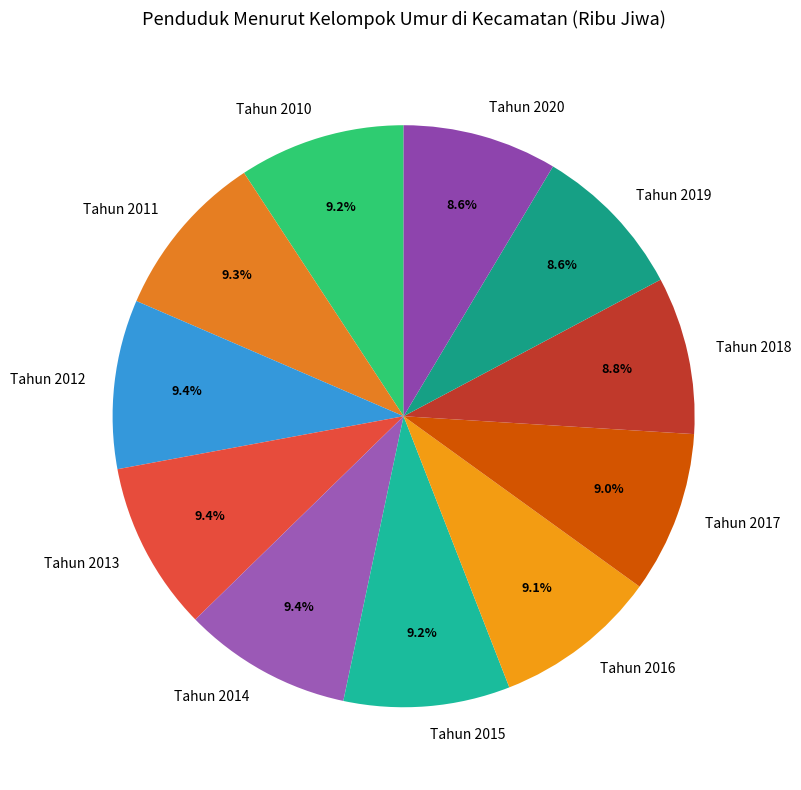

Does Tahun 2016 represent more than half of the total?

No